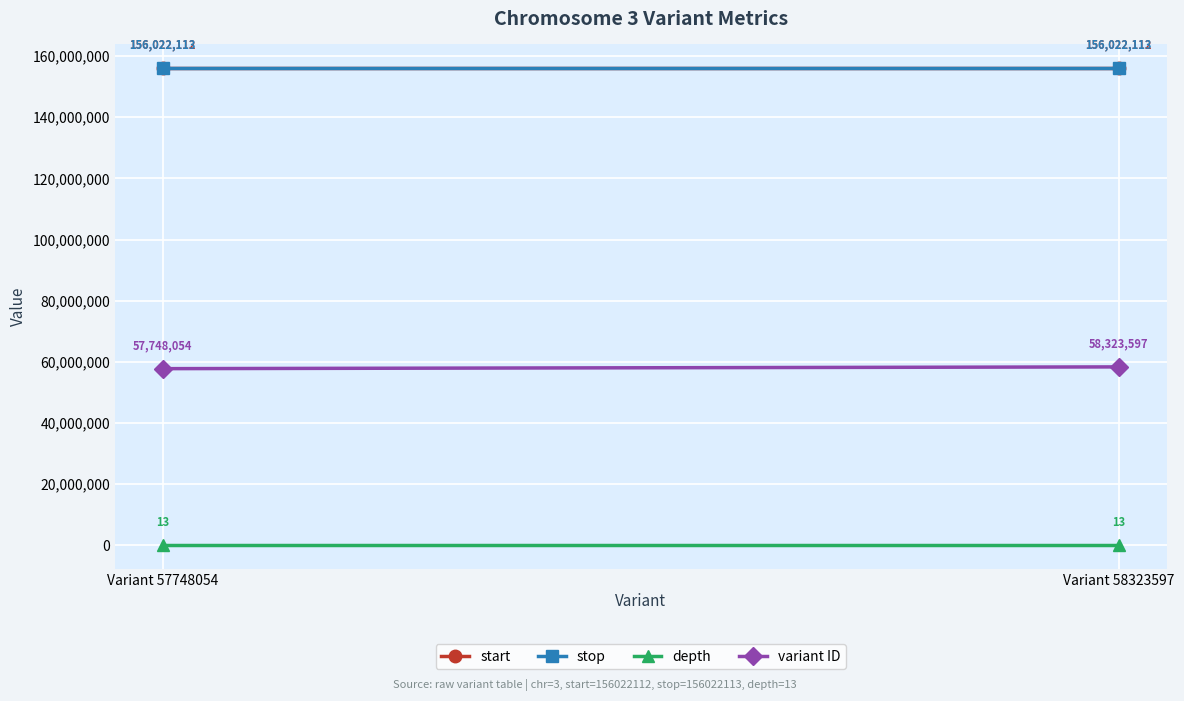

What is the sum of all depth values?

26